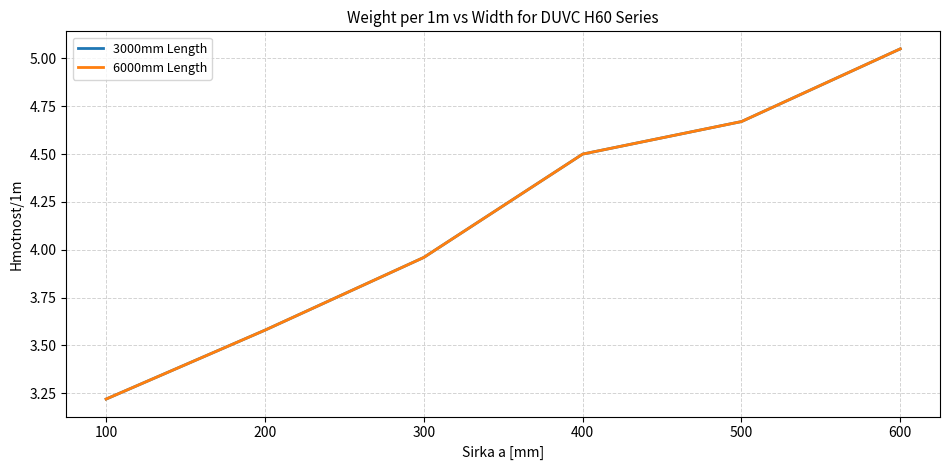

What is the minimum value for 6000mm Length?

3.2